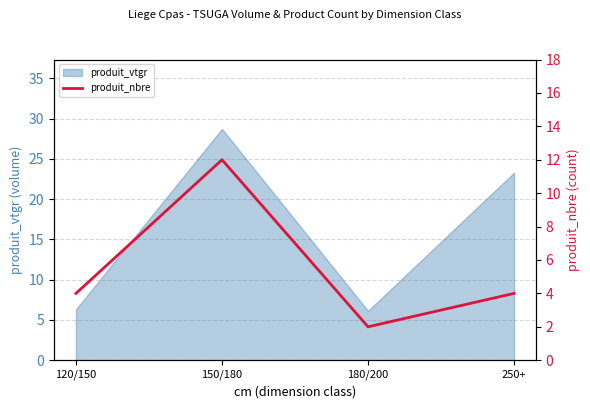

How many interior local valleys does the produit_vtgr series have?

1